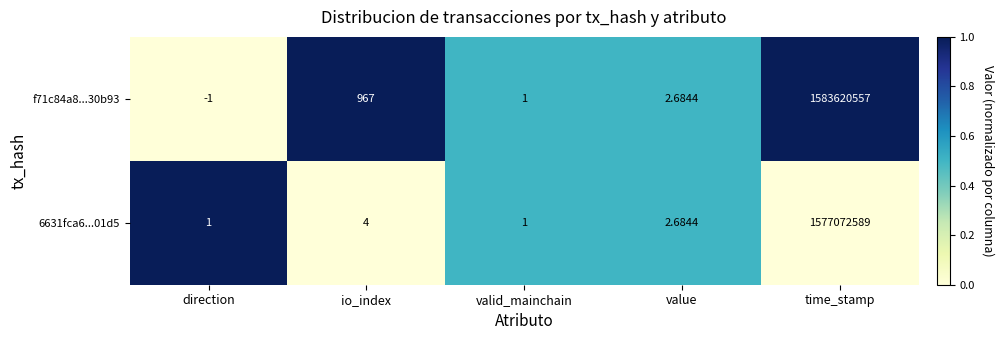

Is the value of 6631fca6...01d5 at value greater than the value of f71c84a8...30b93 at io_index?

No